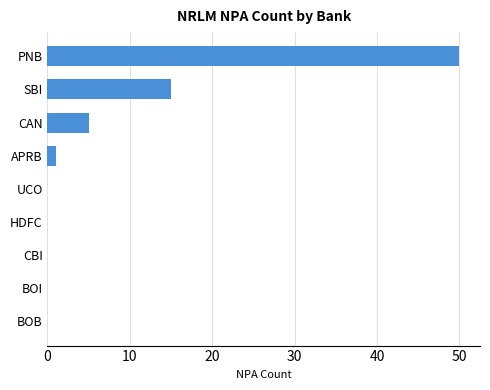

What is the sum of all values?

71